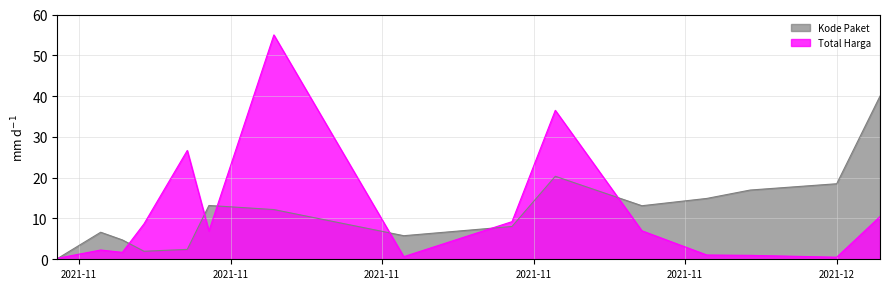

Read the Total Harga value at 2021-11-03.

2.3